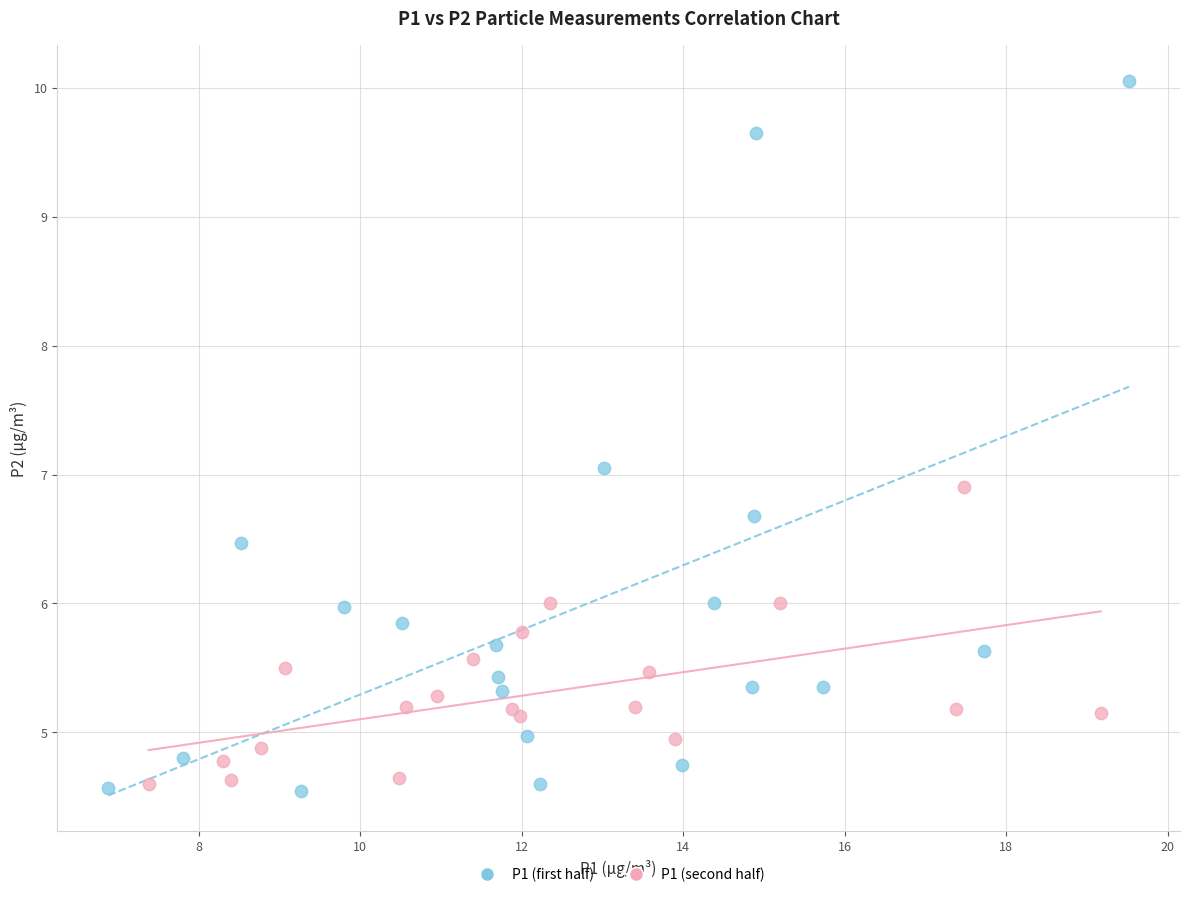

Which series reaches the maximum Y coordinate?

P1 (first half)